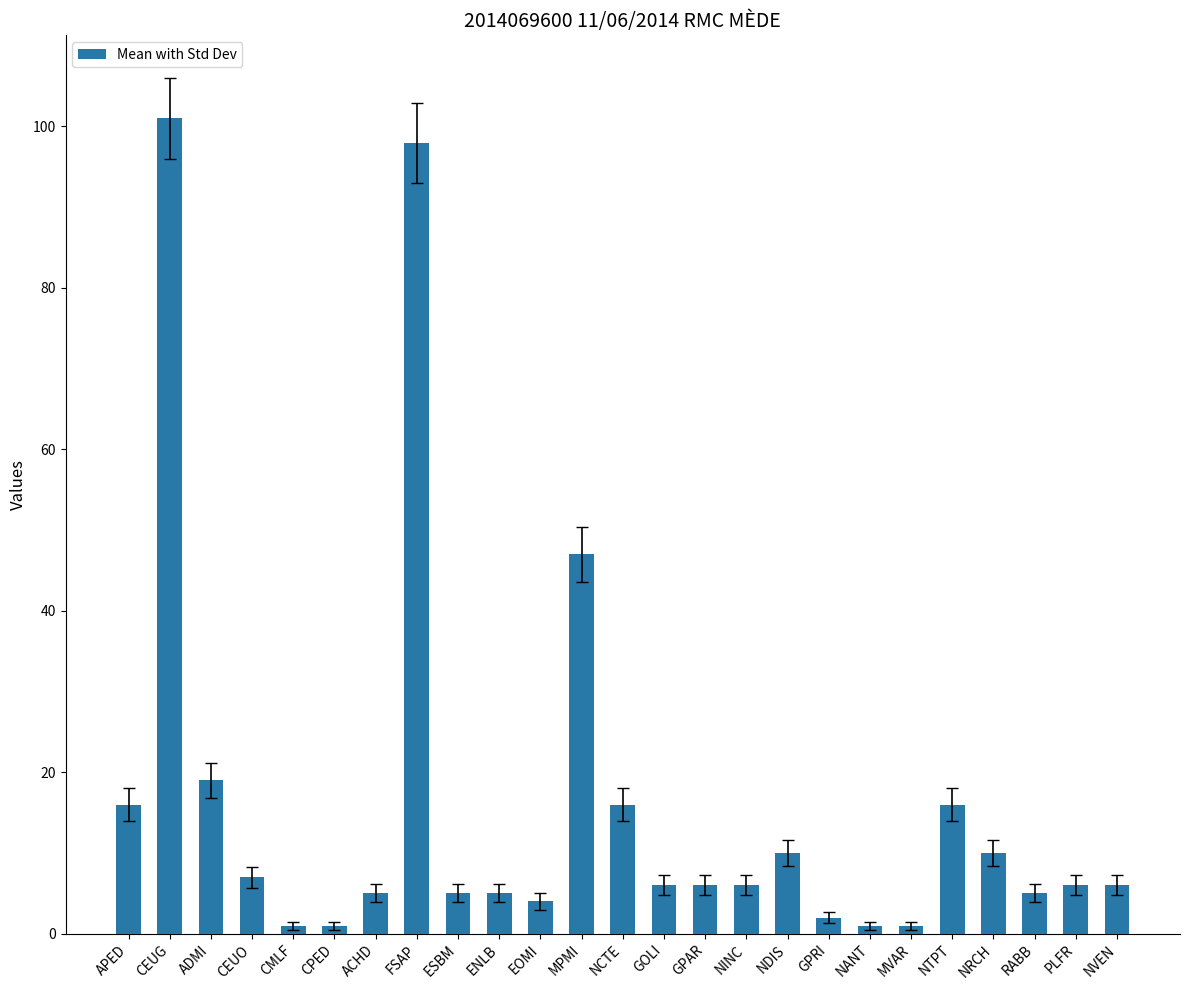

Is it true that the value at APED is 16?

True